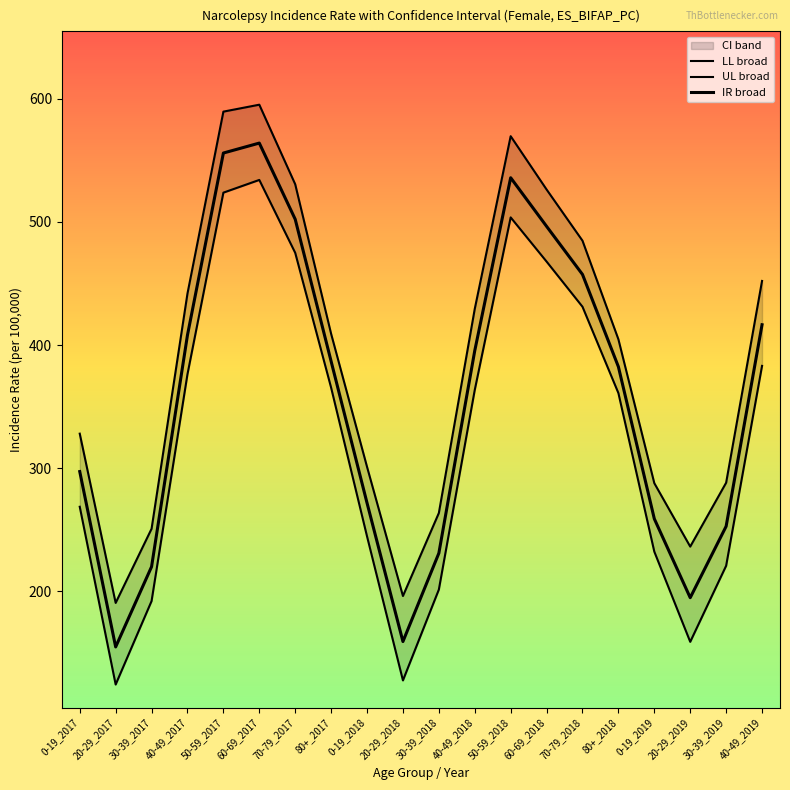

List the series in order of their peak value, highest first.

UL broad, IR broad, LL broad